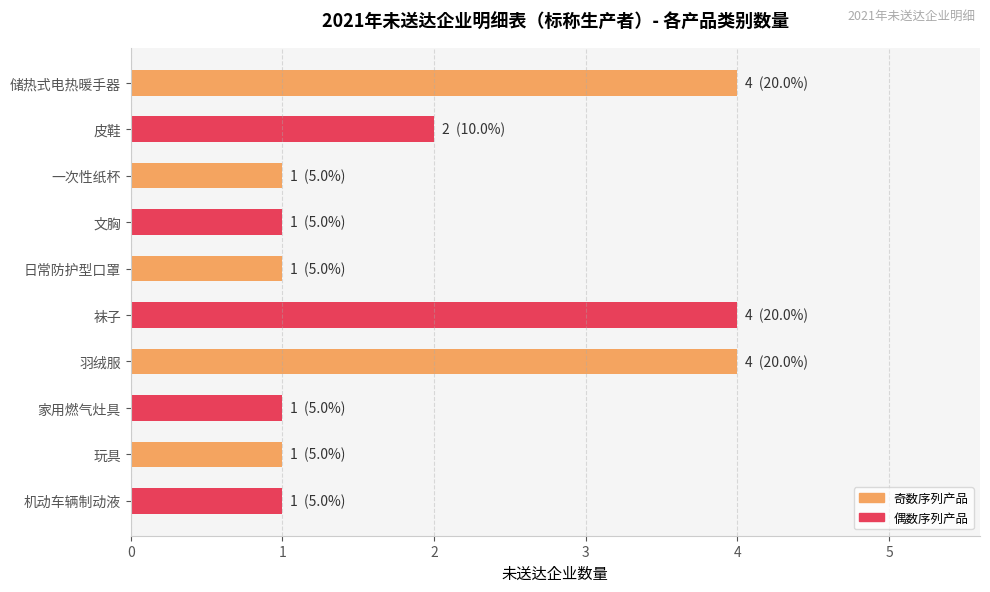

Which has a higher value, 储热式电热暖手器 or 皮鞋?

储热式电热暖手器